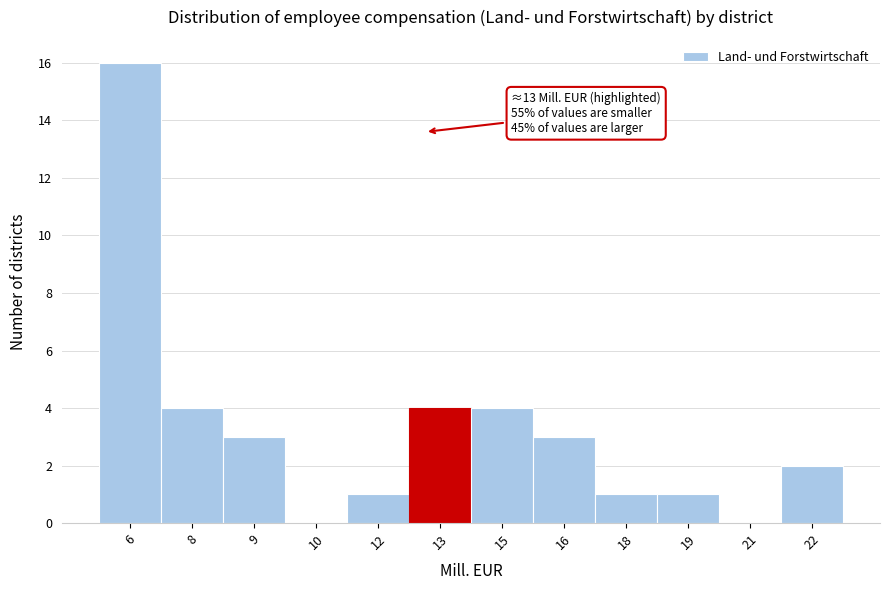

Reading left to right, extract all data points from this chart.

6=16	8=4	9=3	10=0	12=1	13=4	15=4	16=3	18=1	19=1	21=0	22=2